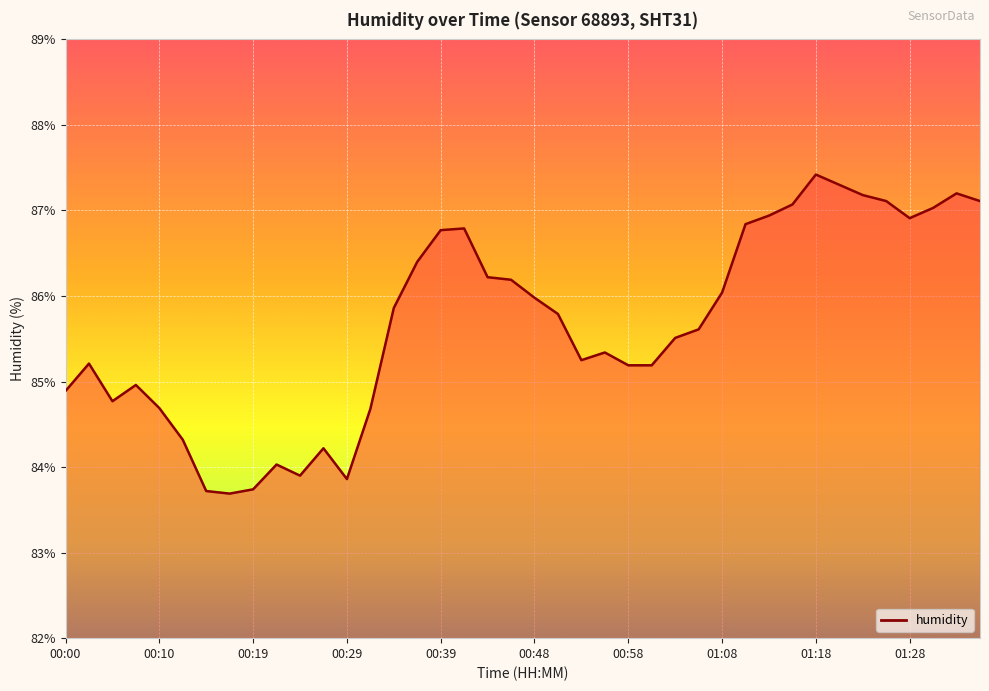

What is the difference between the maximum and minimum values?

3.7